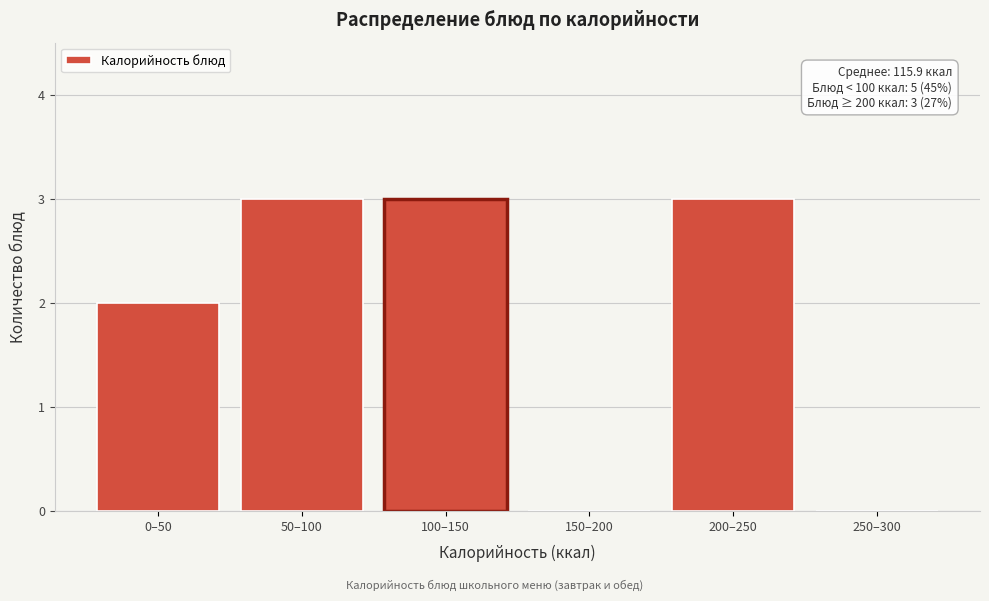

Reading left to right, transcribe all the data shown in this chart.

0–50=2	50–100=3	100–150=3	150–200=0	200–250=3	250–300=0